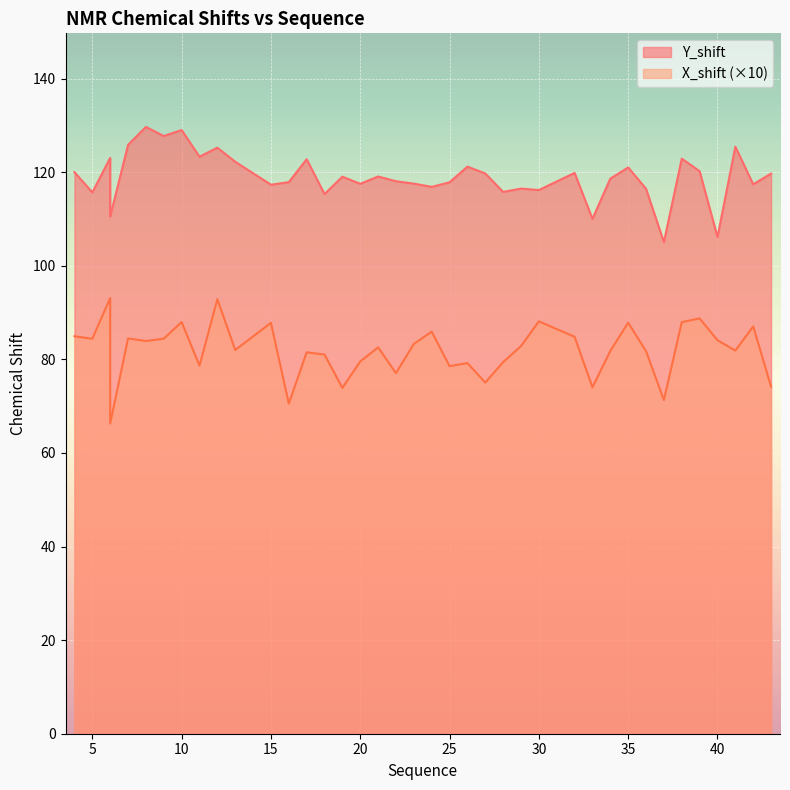

What is the total value across all series at 38?

210.9